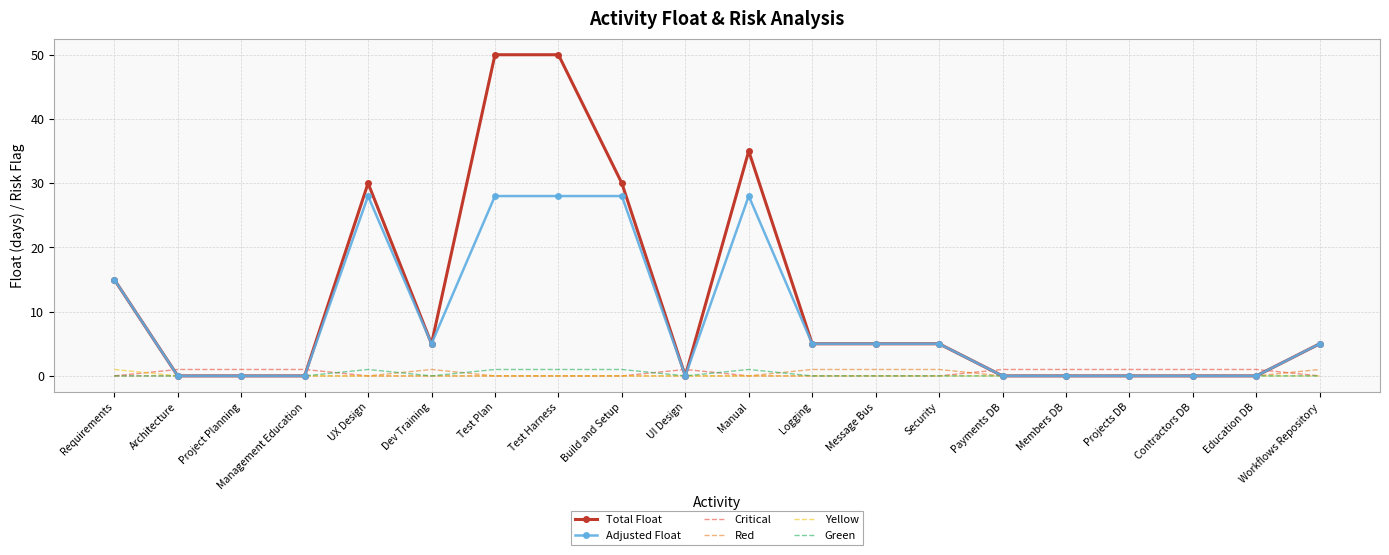

What is the maximum value for Total Float?

50